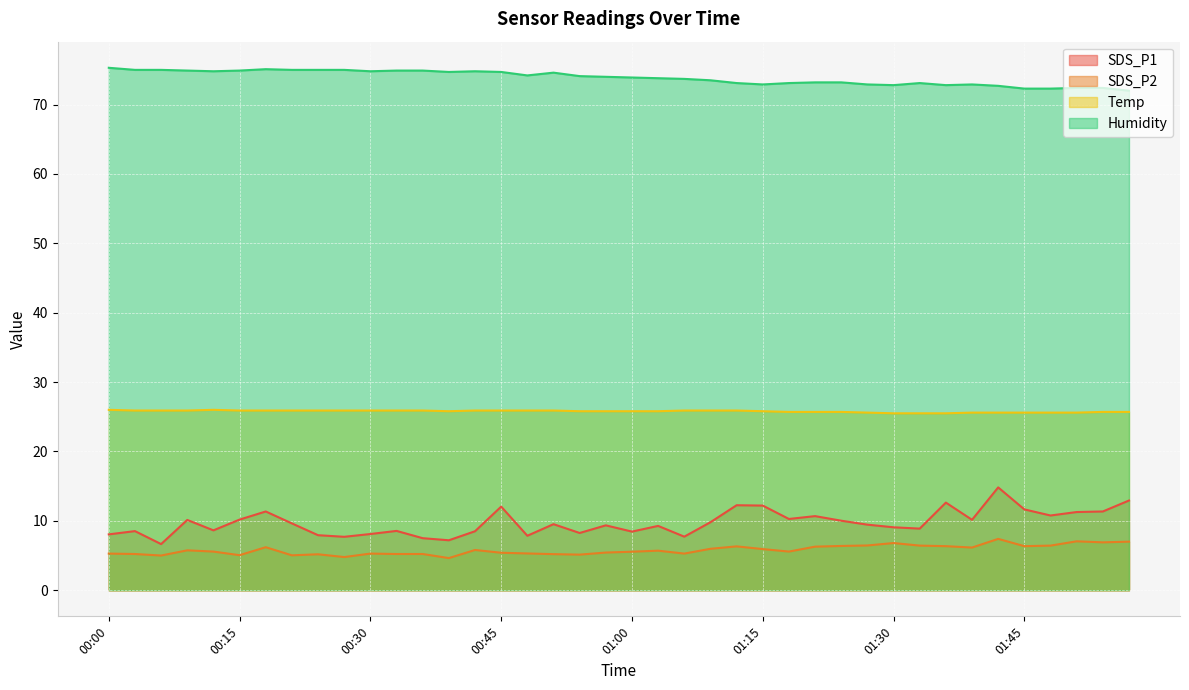

What is the smallest value displayed?

4.6